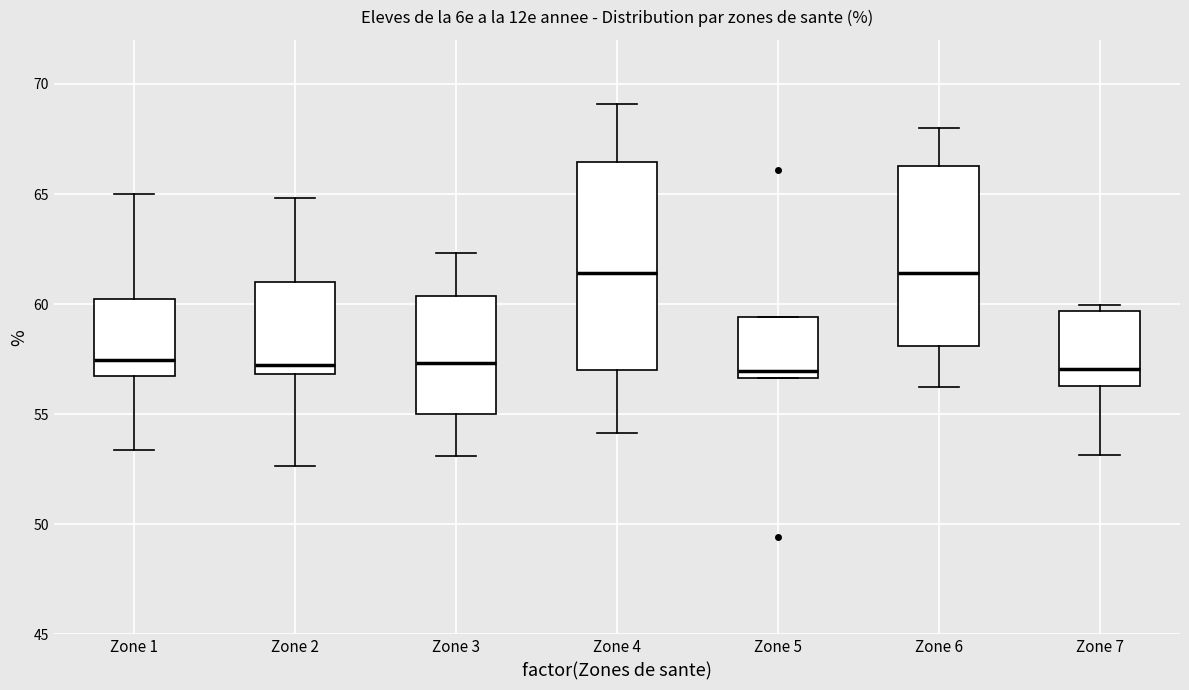

Reading left to right, read every box against the y-axis: the position of its median line, the range the box covers, and the ends of its whiskers. The values are not printed on the chart, so give them approximately, as read against the axis.

Zone 1: median 57.5, box 56.5 to 60.0, whiskers 53.5 to 65.0
Zone 2: median 57.0 (just above the box's lower edge), box 57.0 to 61.0, whiskers 52.5 to 65.0
Zone 3: median 57.5, box 55.0 to 60.5, whiskers 53.0 to 62.5
Zone 4: median 61.5, box 57.0 to 66.5, whiskers 54.0 to 69.0
Zone 5: median 57.0, box 56.5 to 59.5, whiskers 56.5 to 59.5
Zone 6: median 61.5, box 58.0 to 66.5, whiskers 56.0 to 68.0
Zone 7: median 57.0, box 56.5 to 59.5, whiskers 53.0 to 60.0